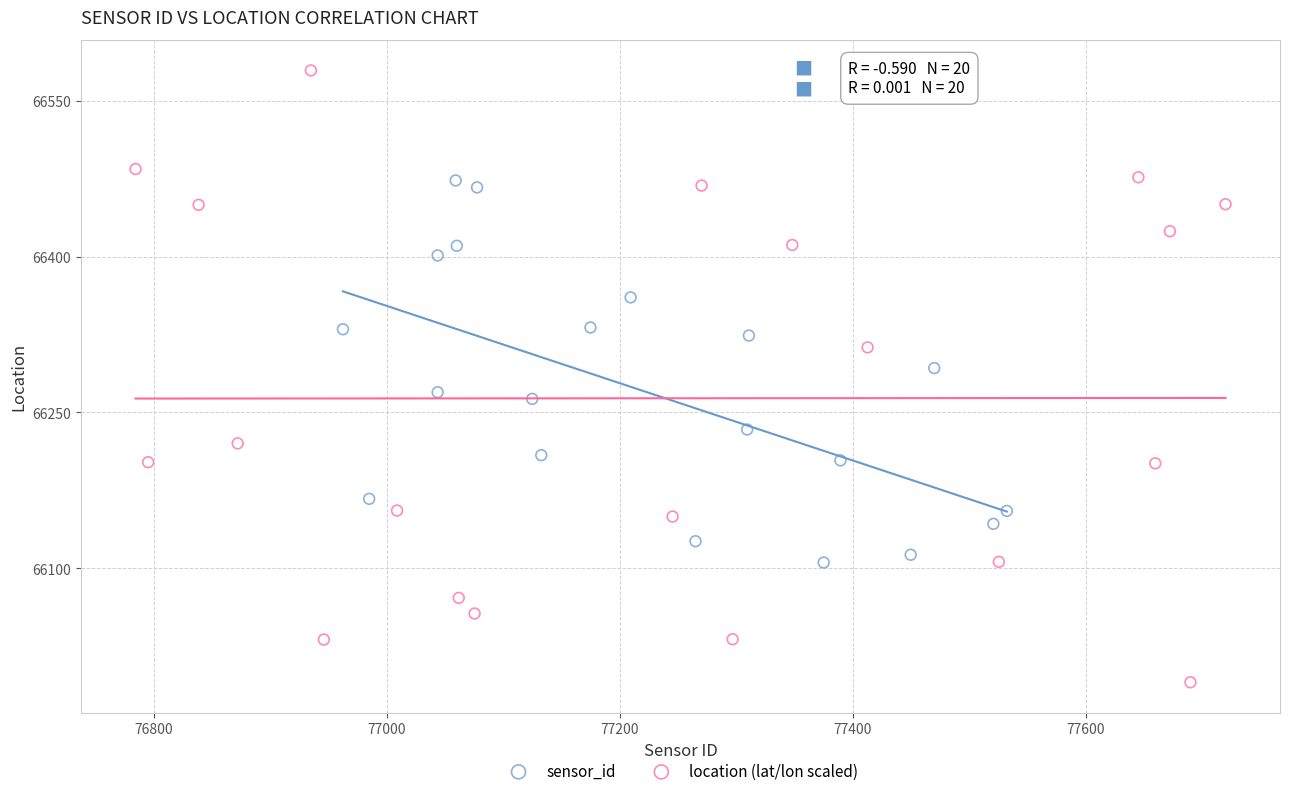

Which series contains the lowest Y value?

location (lat/lon scaled)